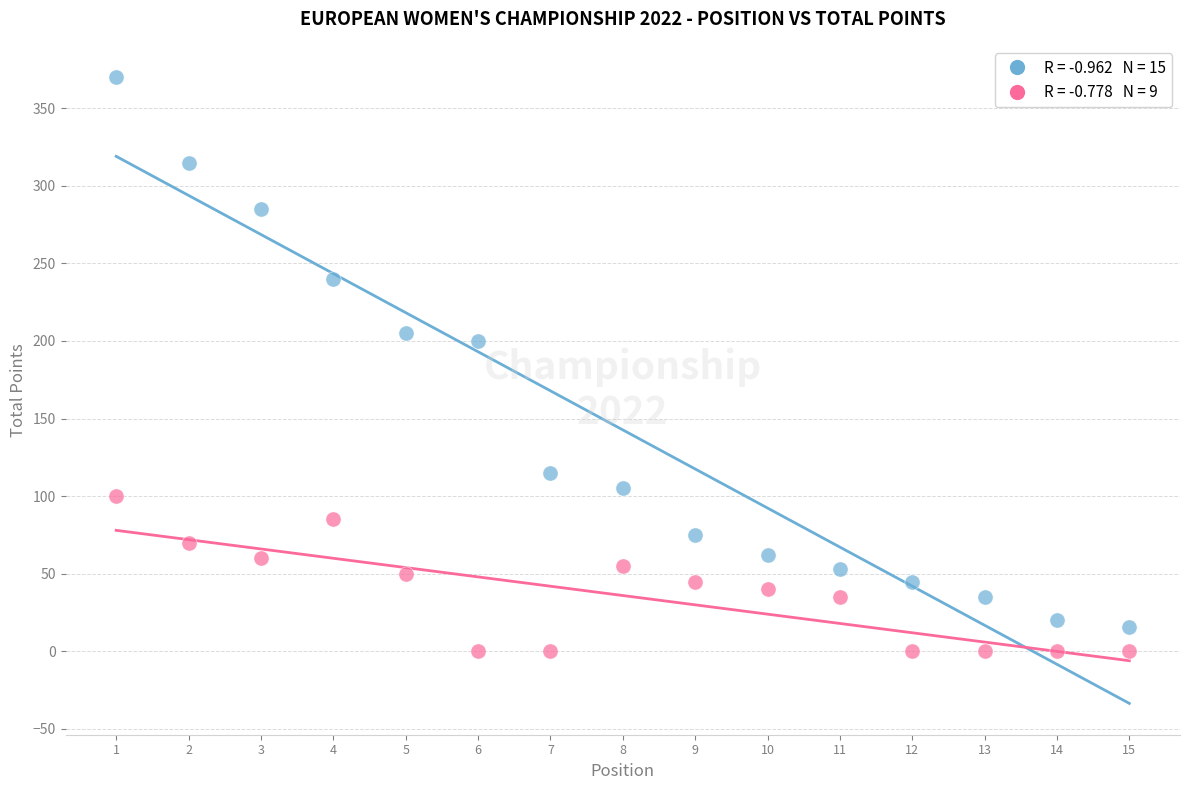

Across all series, what Y value is closest to 185?

200